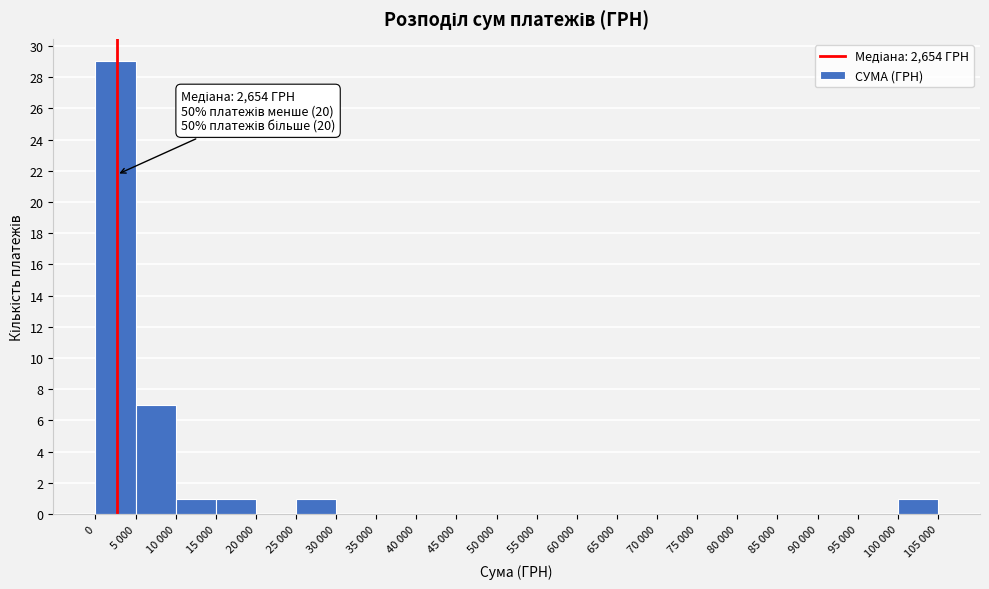

Reading left to right, list all the values displayed in this chart.

0=29	5 000=7	10 000=1	15 000=1	20 000=0	25 000=1	30 000=0	35 000=0	40 000=0	45 000=0	50 000=0	55 000=0	60 000=0	65 000=0	70 000=0	75 000=0	80 000=0	85 000=0	90 000=0	95 000=0	100 000=1